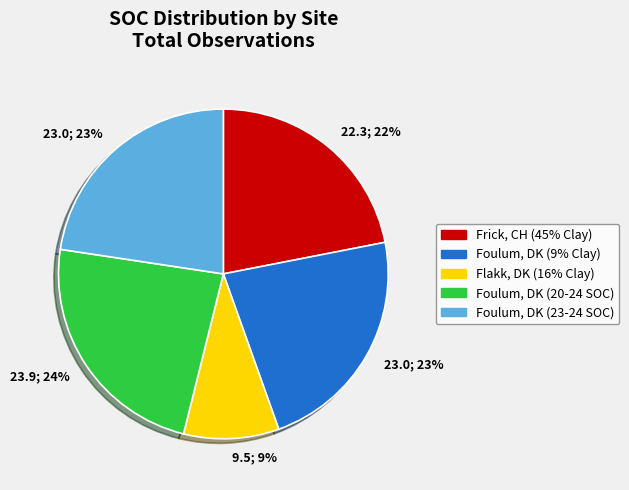

Is the sum of Frick, CH (45% Clay) and Foulum, DK (9% Clay) greater than half?

No